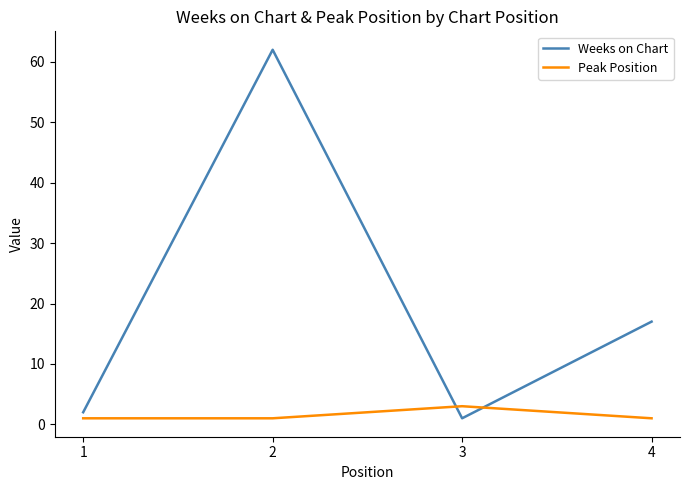

List the series in order of their peak value, highest first.

Weeks on Chart, Peak Position